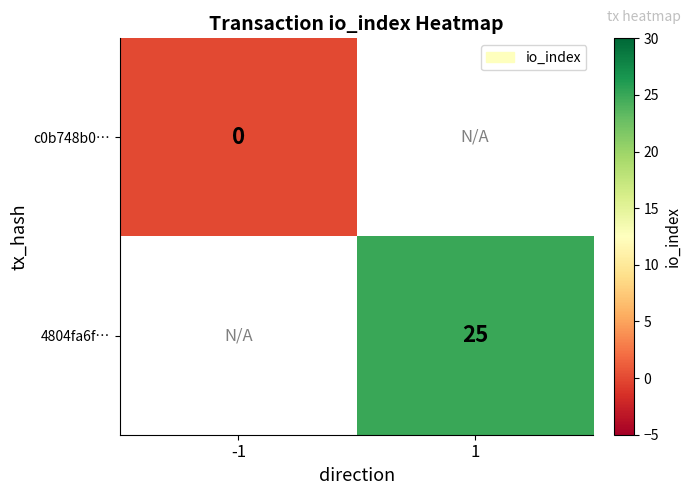

True or false: 4804fa6f… has a value of 13.4 at 1.

False